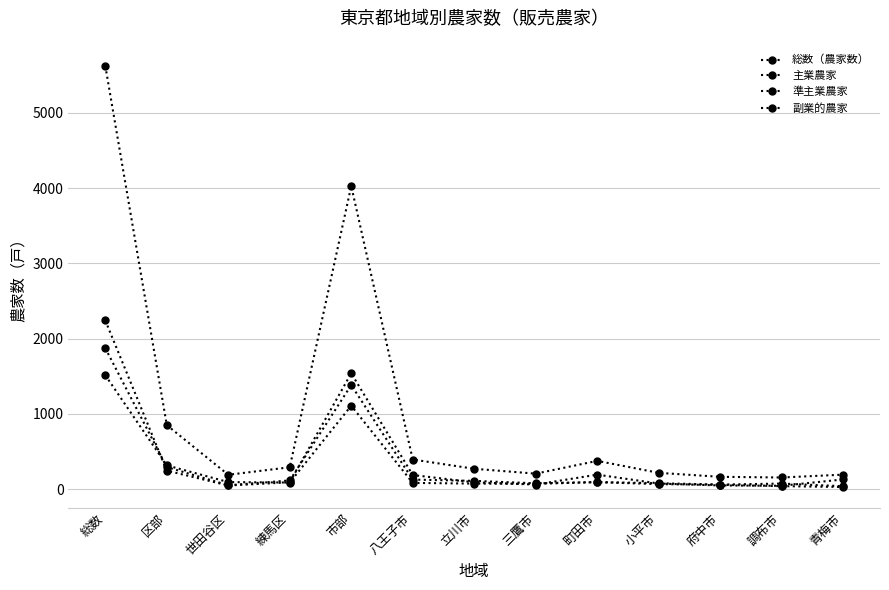

Reading left to right, transcribe all the data shown in this chart.

総数（農家数）: 総数=5623	区部=849	世田谷区=189	練馬区=289	市部=4026	八王子市=392	立川市=269	三鷹市=204	町田市=374	小平市=215	府中市=162	調布市=153	青梅市=191
主業農家: 総数=1871	区部=291	世田谷区=50	練馬区=114	市部=1381	八王子市=125	立川市=108	三鷹市=76	町田市=92	小平市=77	府中市=59	調布市=72	青梅市=37
準主業農家: 総数=1512	区部=314	世田谷区=92	練馬区=86	市部=1107	八王子市=81	立川市=72	三鷹市=69	町田市=91	小平市=65	府中市=56	調布市=38	青梅市=27
副業的農家: 総数=2240	区部=244	世田谷区=47	練馬区=89	市部=1538	八王子市=186	立川市=89	三鷹市=59	町田市=191	小平市=73	府中市=47	調布市=43	青梅市=127